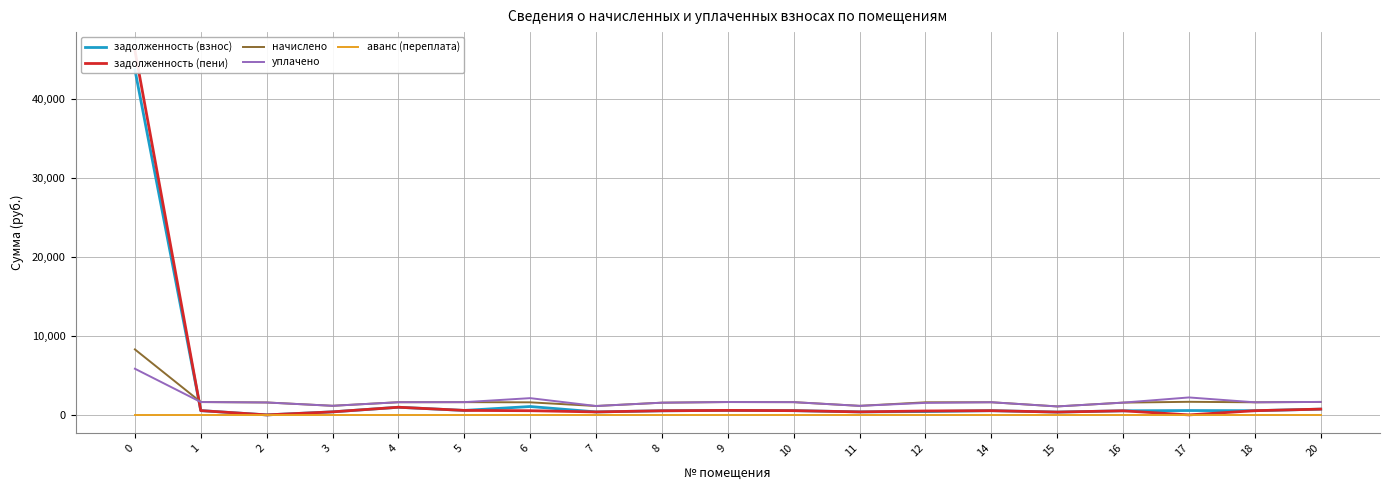

What is the approximate value of задолженность (взнос) at 6?

1061.9